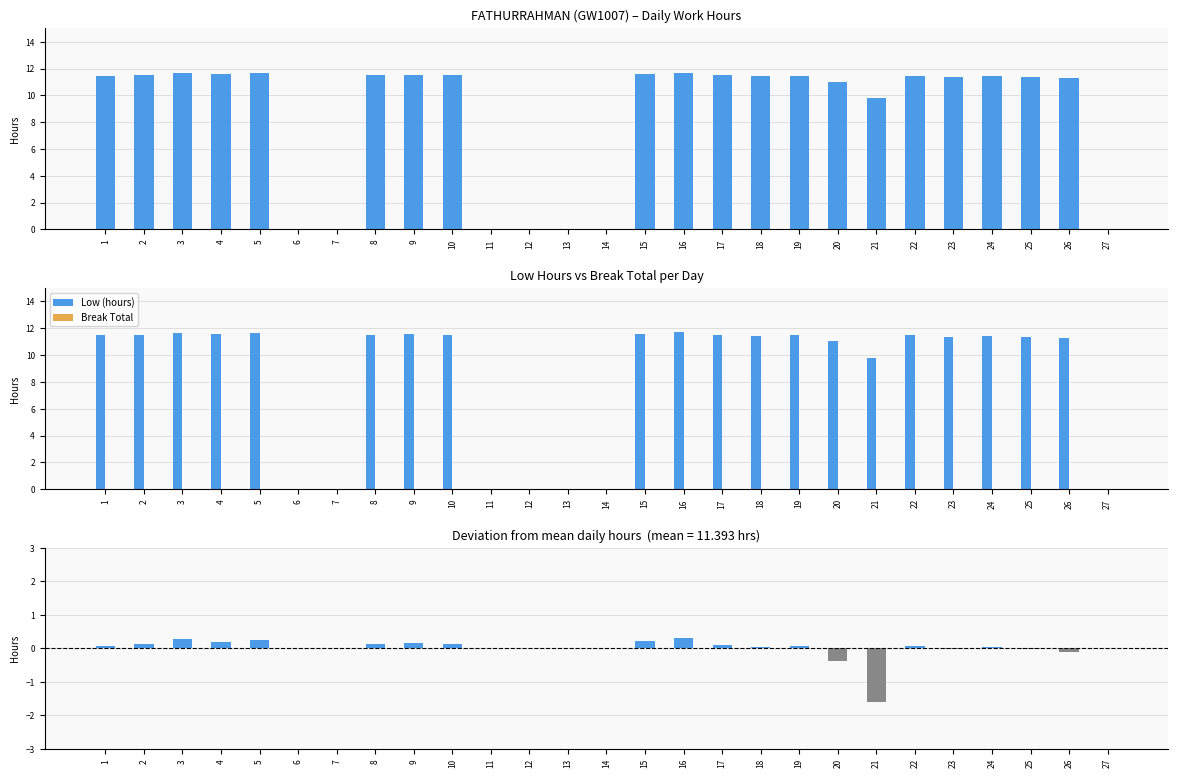

At how many categories does at least one series exceed 0?

20